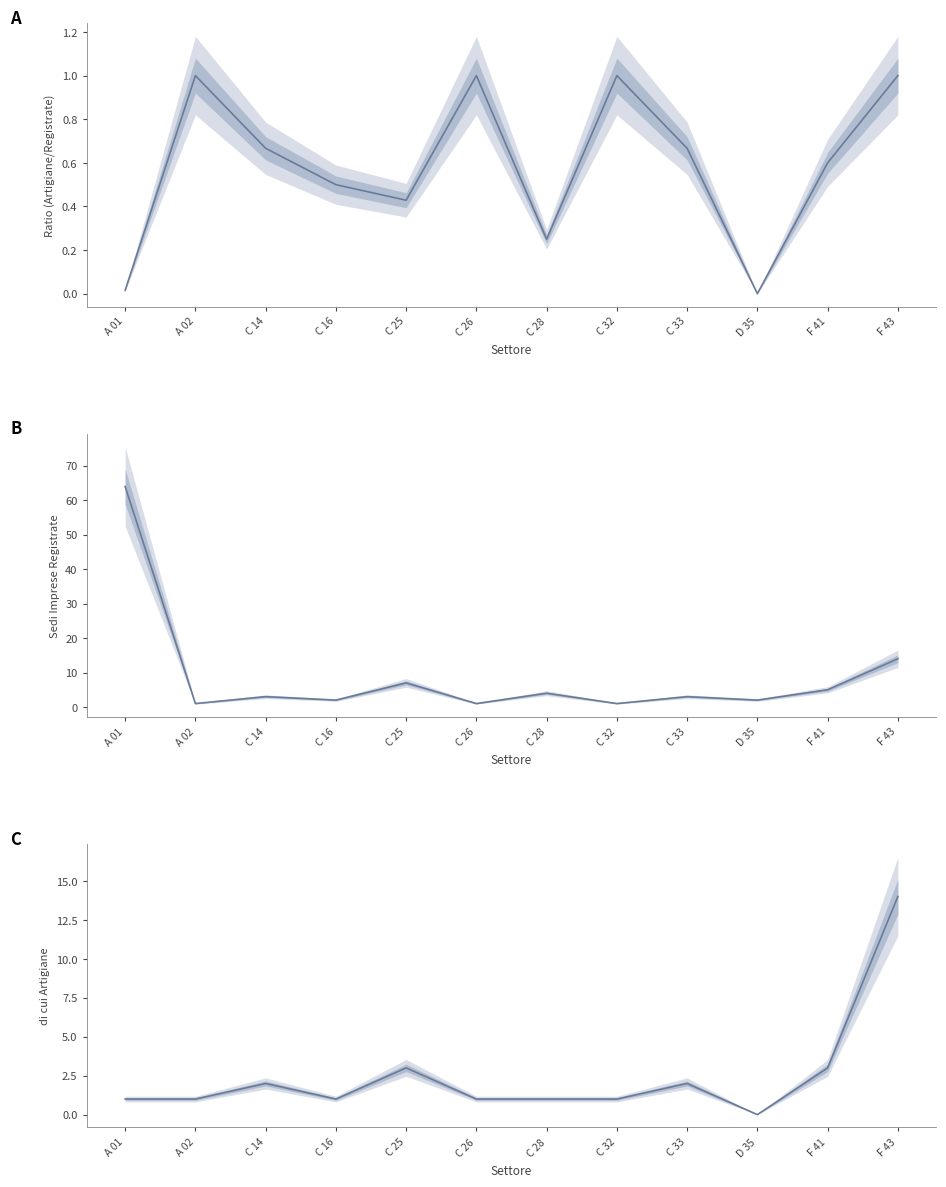

Which series changed the most between C 16 and D 35?

di cui Artigiane